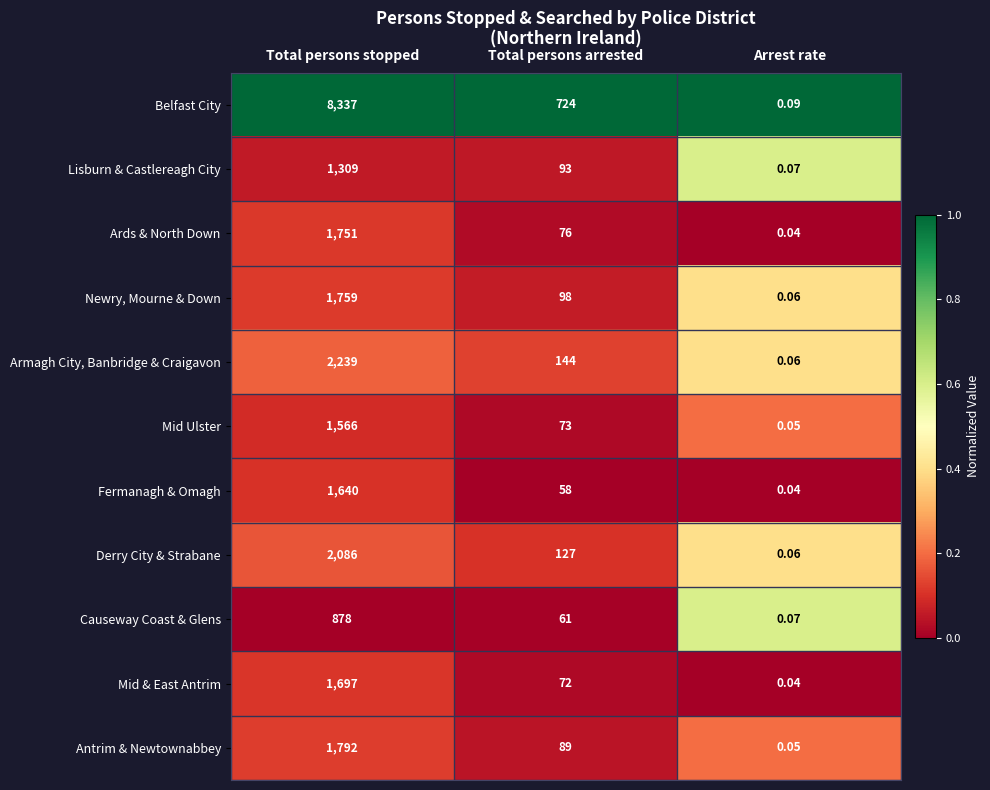

List the series in order of their peak value, highest first.

Belfast City, Armagh City, Banbridge & Craigavon, Derry City & Strabane, Antrim & Newtownabbey, Newry, Mourne & Down, Ards & North Down, Mid & East Antrim, Fermanagh & Omagh, Mid Ulster, Lisburn & Castlereagh City, Causeway Coast & Glens